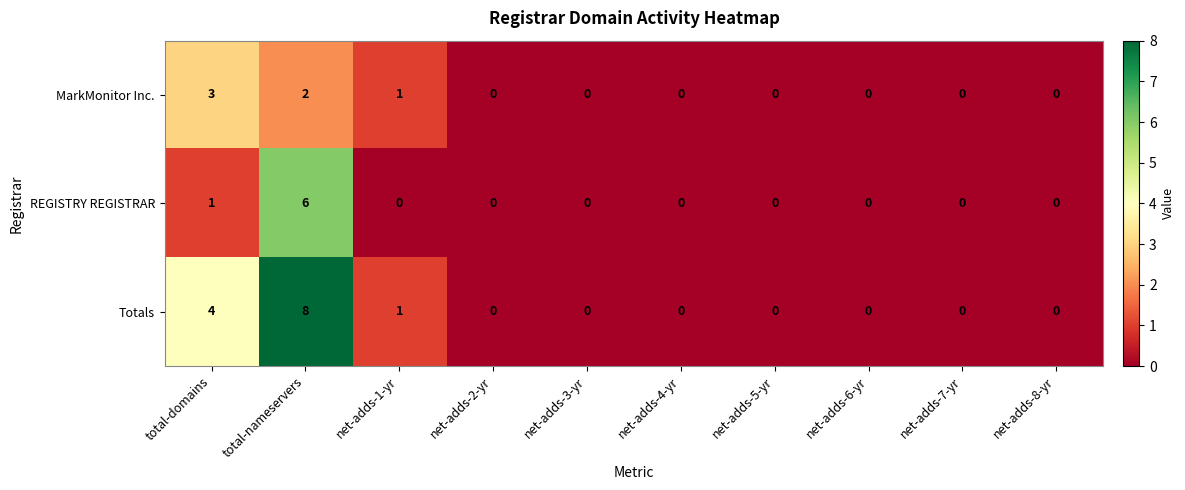

Rank the series by their maximum value, from lowest to highest.

MarkMonitor Inc., REGISTRY REGISTRAR, Totals